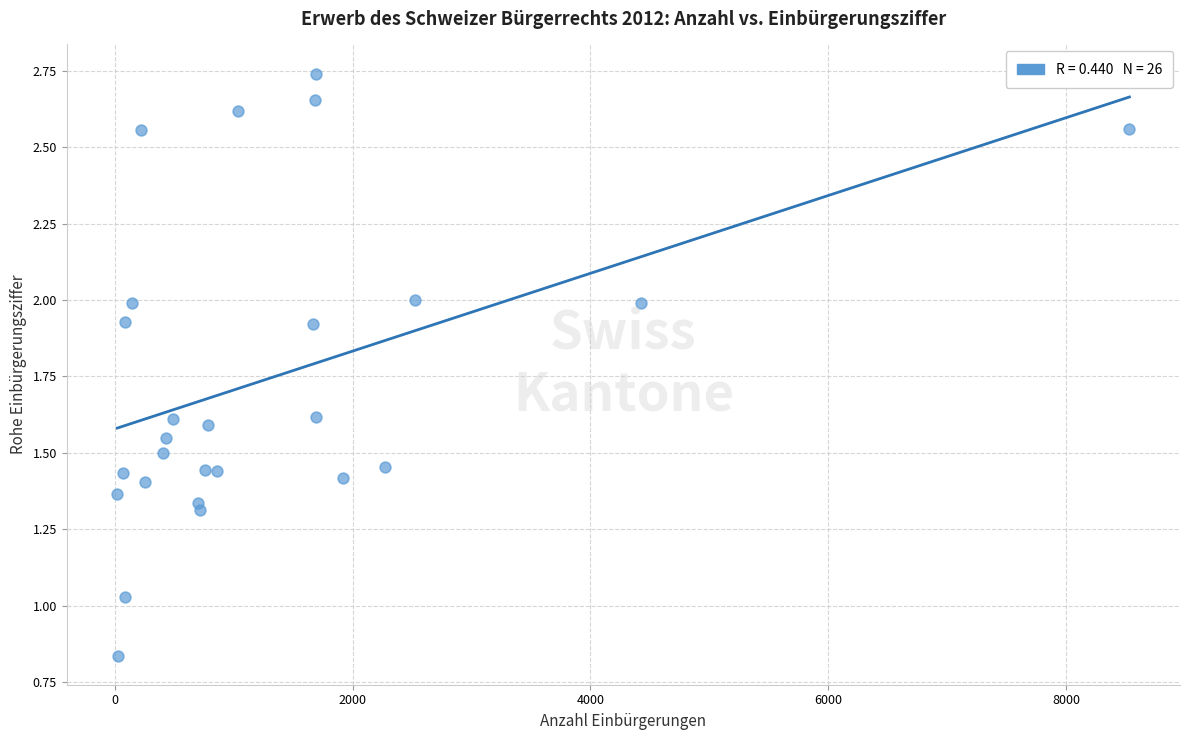

What is the range of X values (max minus min)?

8511.0